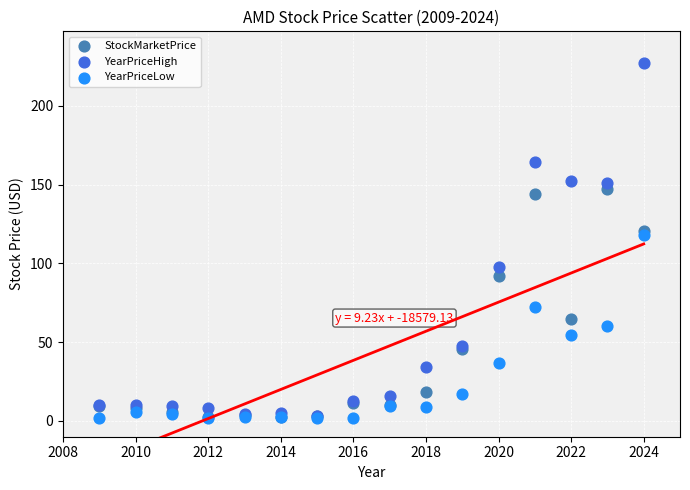

Across all series, what Y value is closest to 114?

117.9